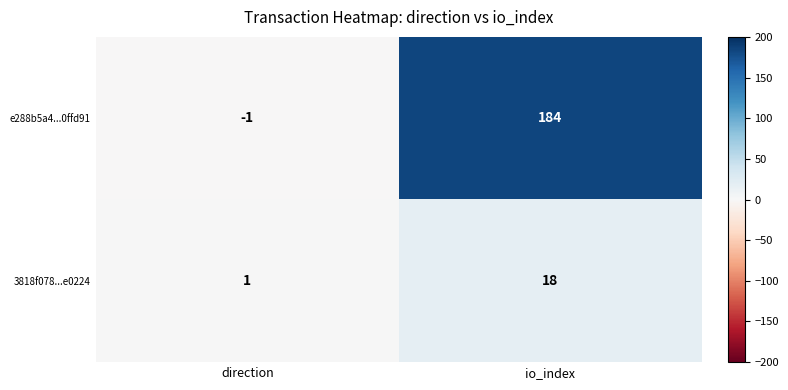

What is the highest value of the e288b5a4...0ffd91 series?

184